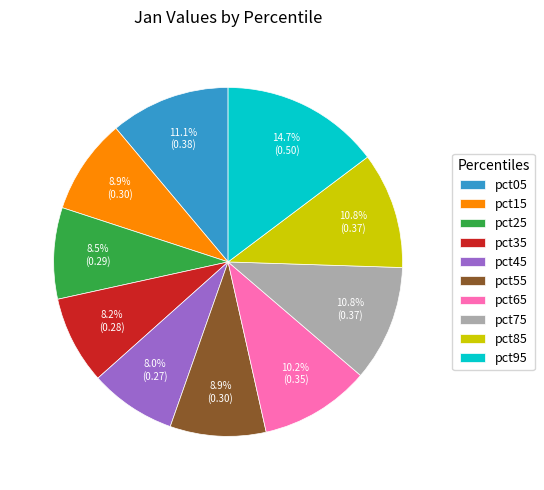

The pct55 slice represents 9% of the pie. True or false?

True